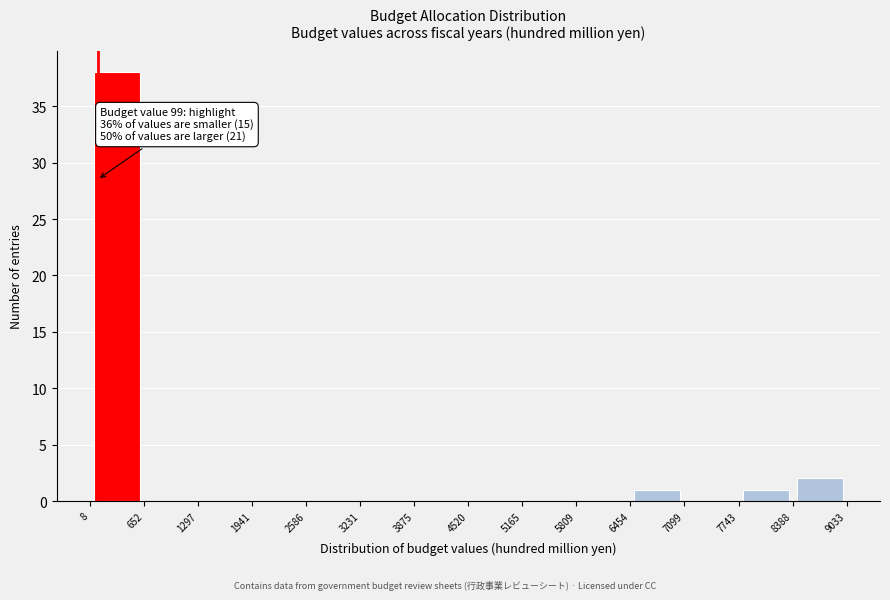

Over which range of the x-axis is the bar tallest?

8 to 652